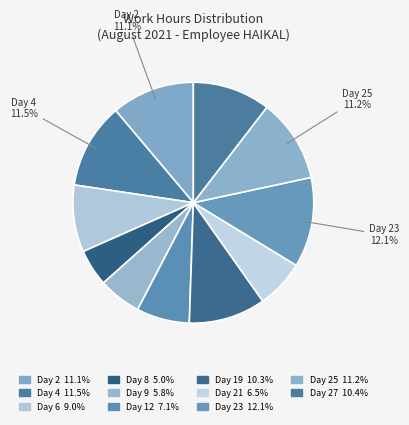

Count the number of slices in the pie.

11